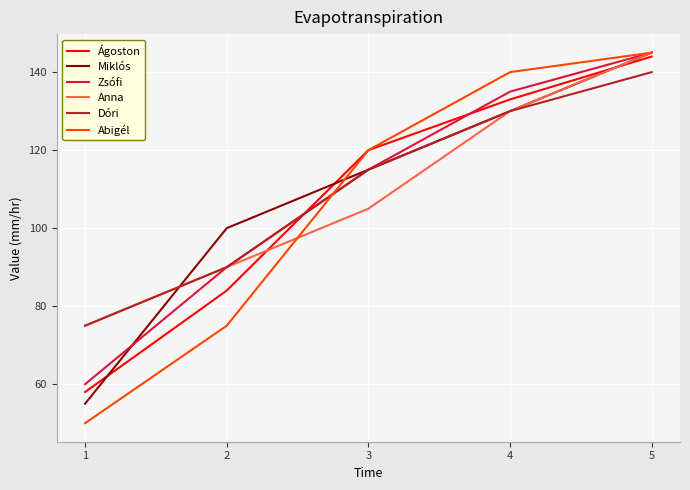

Between which two adjacent categories do Miklós and Ágoston first intersect?

1 and 2